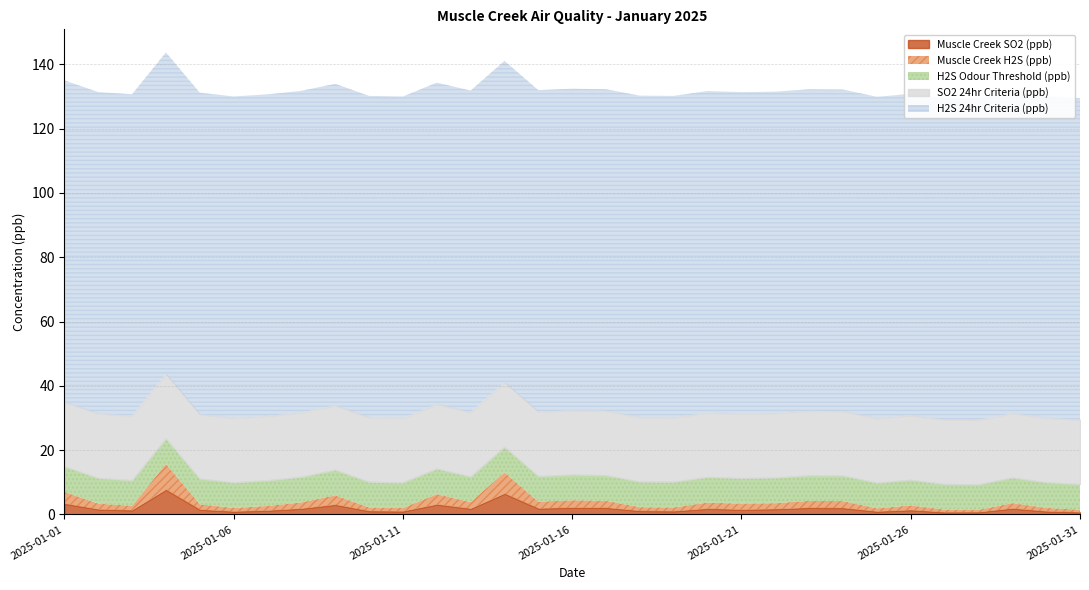

Rank the series by their maximum value, from highest to lowest.

H2S 24hr Criteria, SO2 24hr Criteria, Muscle Creek H2S (ppb), H2S Odour Threshold, Muscle Creek SO2 (ppb)